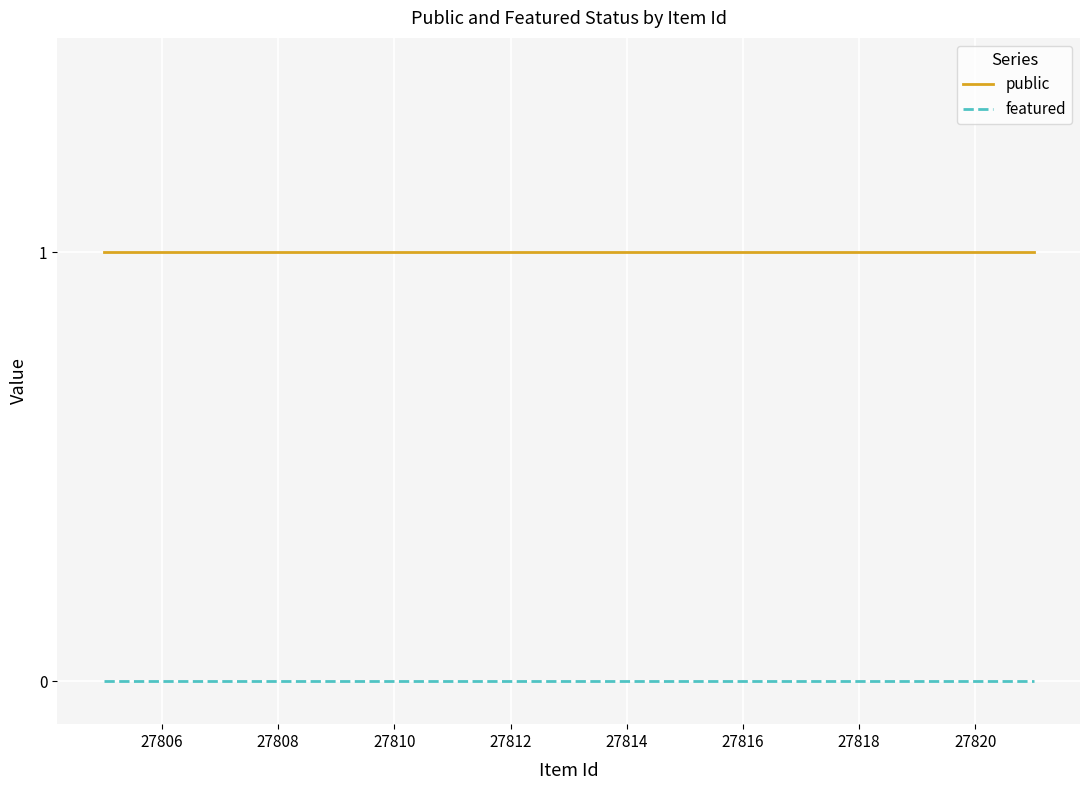

Rank the series by their maximum value, from lowest to highest.

featured, public